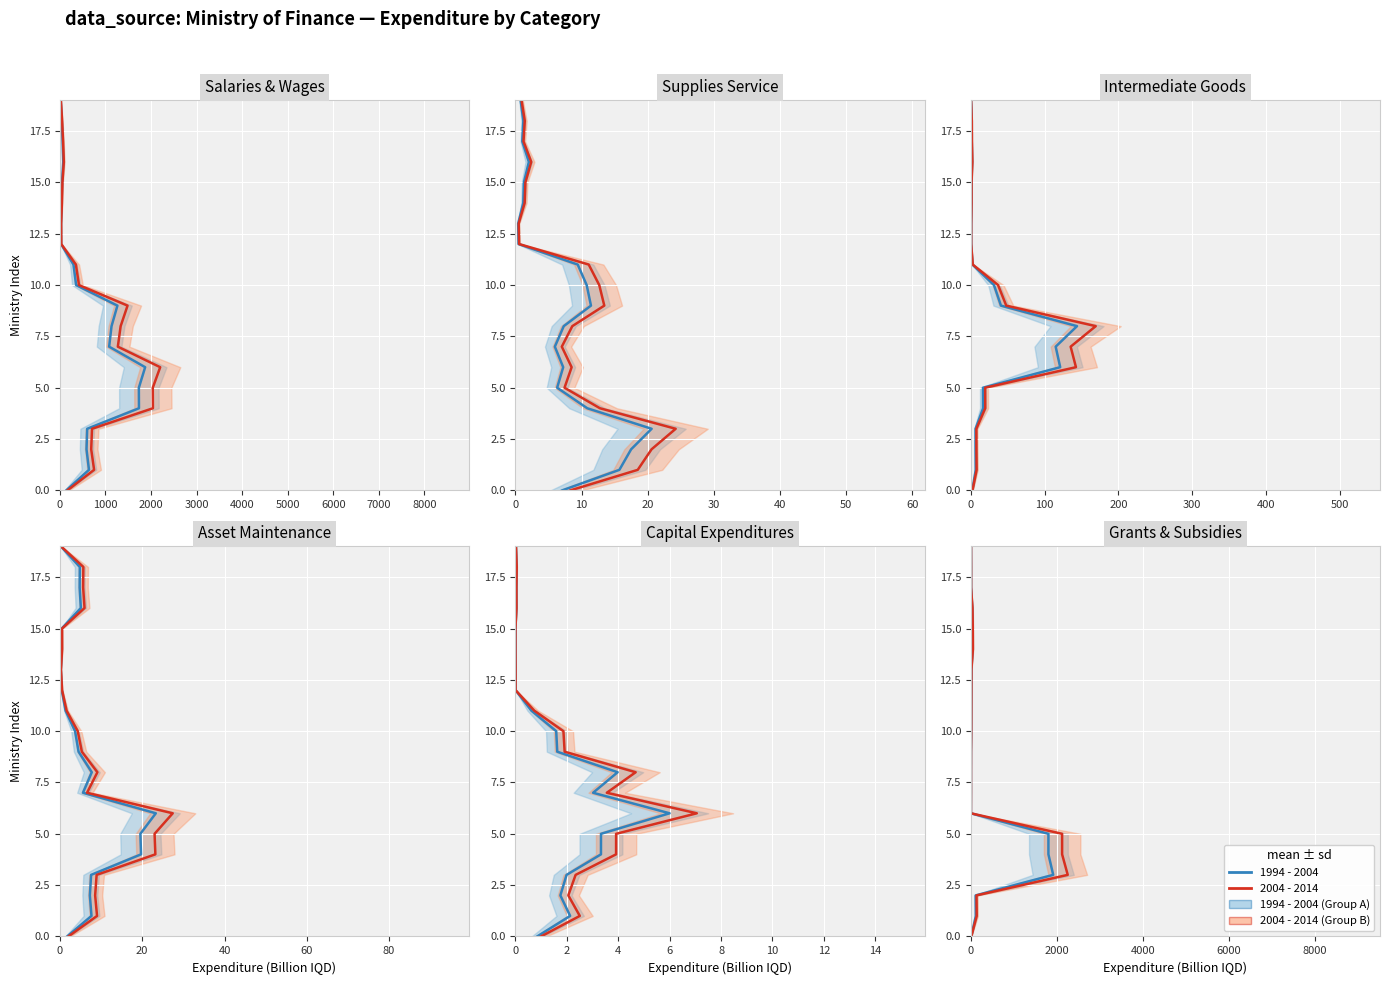

How many values in 1994 - 2004 are above zero?

19